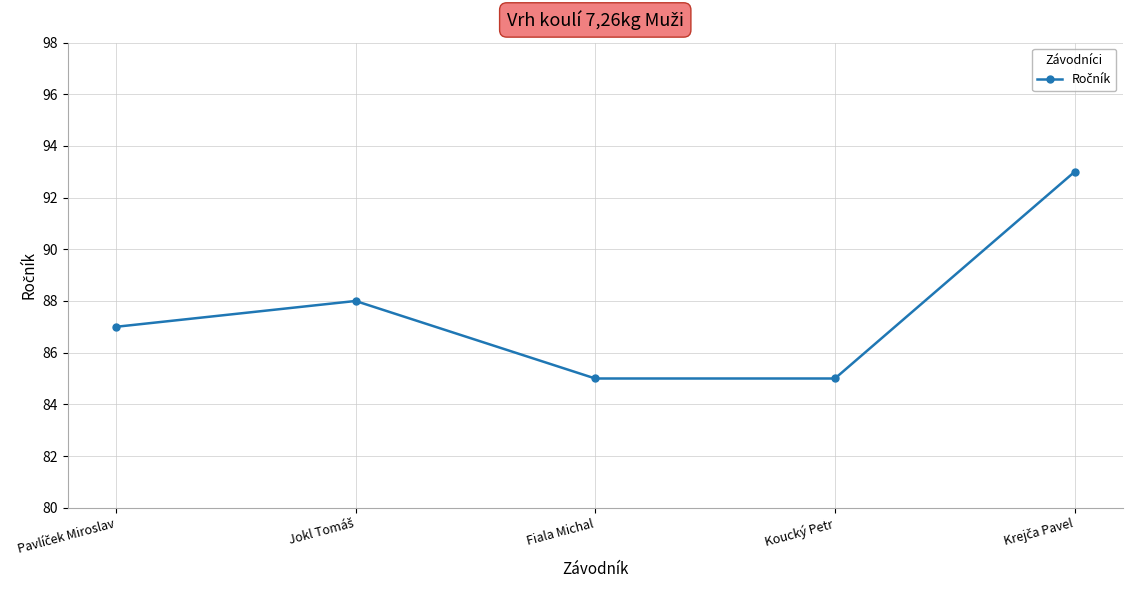

How many interior local peaks (higher than both neighbors) does the data have?

1